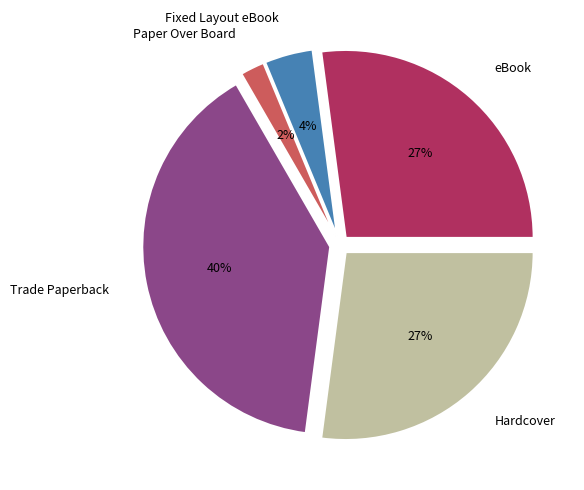

To the nearest percent, what portion does Paper Over Board represent?

2%